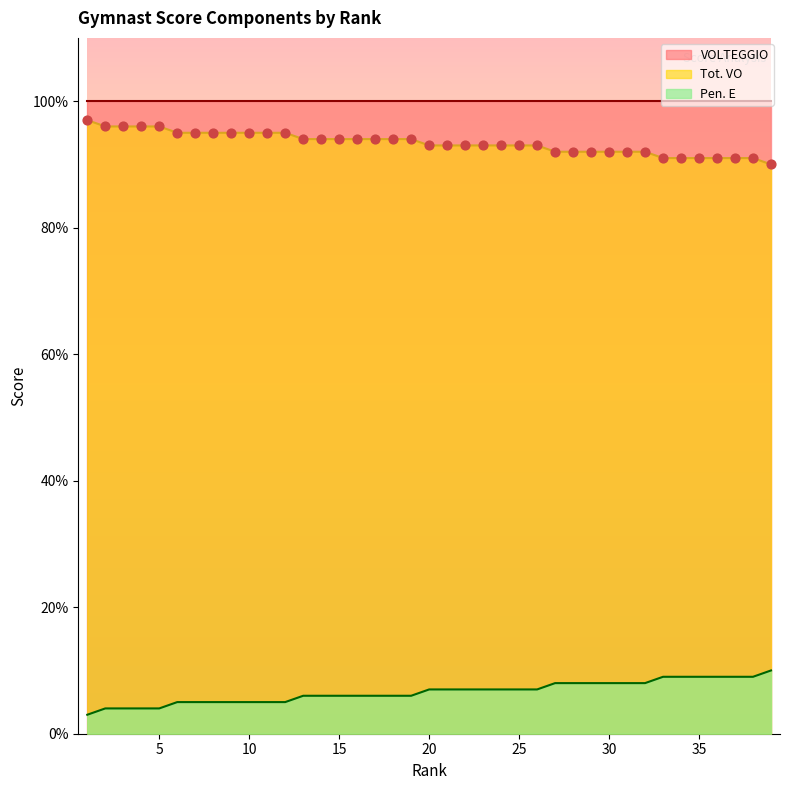

Is the value of Pen. E at 16 greater than the value of Tot. VO at 14?

Yes